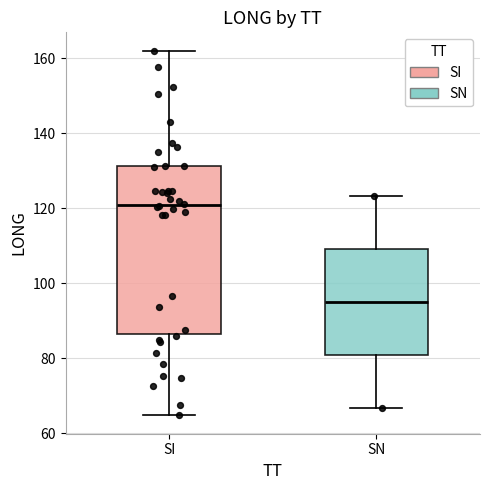

Where does the upper whisker of the box for SN end on the y-axis? The values are not printed on the chart, so give them approximately, as read against the axis.

124